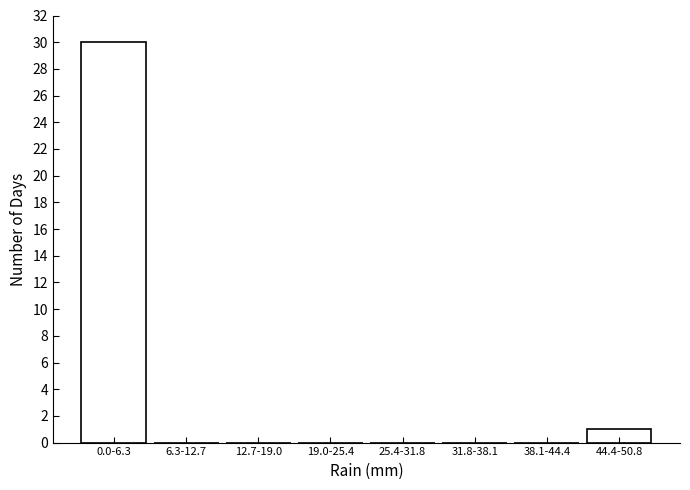

Reading left to right, transcribe all the data shown in this chart.

0.0-6.3=30	6.3-12.7=0	12.7-19.0=0	19.0-25.4=0	25.4-31.8=0	31.8-38.1=0	38.1-44.4=0	44.4-50.8=1